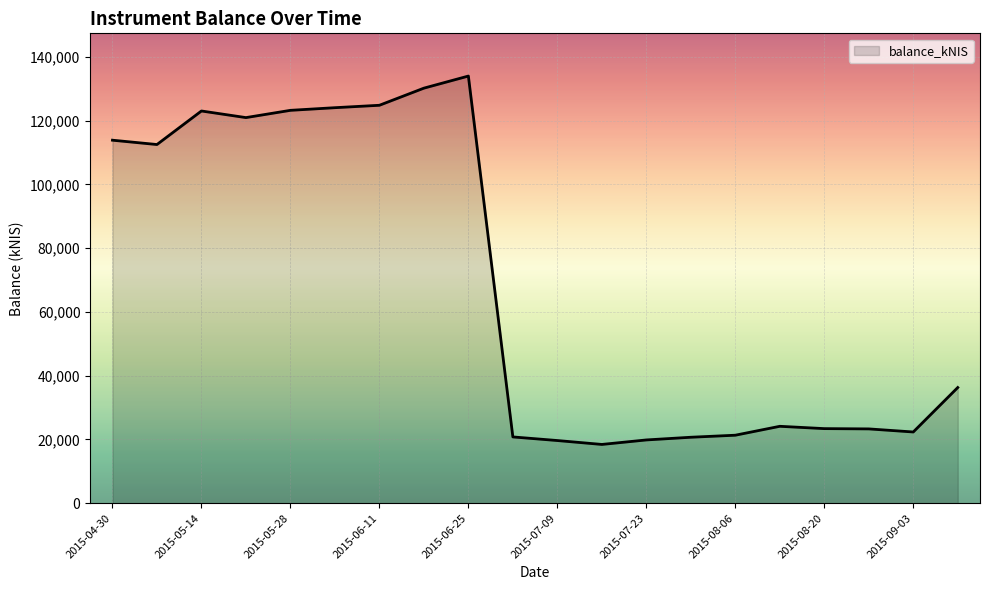

What is the greatest value displayed?

133962.8